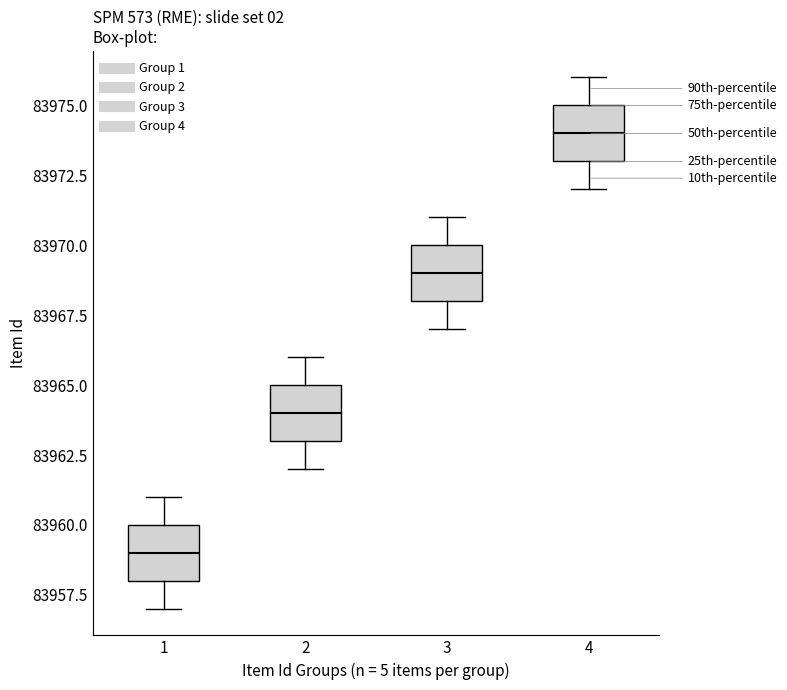

Reading left to right, transcribe this box plot: for each box, give where its median line is, the range the box spans, and where its two whiskers end, as read against the y-axis. The values are not printed on the chart, so give them approximately, as read against the axis.

1: median 83959, box 83958 to 83960, whiskers 83957 to 83961
2: median 83964, box 83963 to 83965, whiskers 83962 to 83966
3: median 83969, box 83968 to 83970, whiskers 83967 to 83971
4: median 83974, box 83973 to 83975, whiskers 83972 to 83976